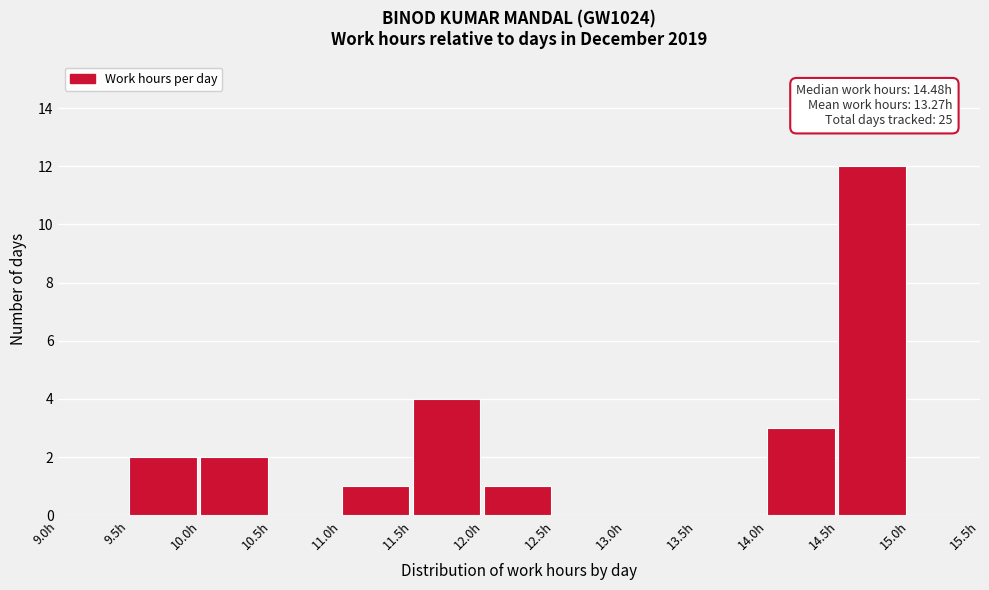

Over which range of the x-axis is the bar tallest?

14.5 to 15.0